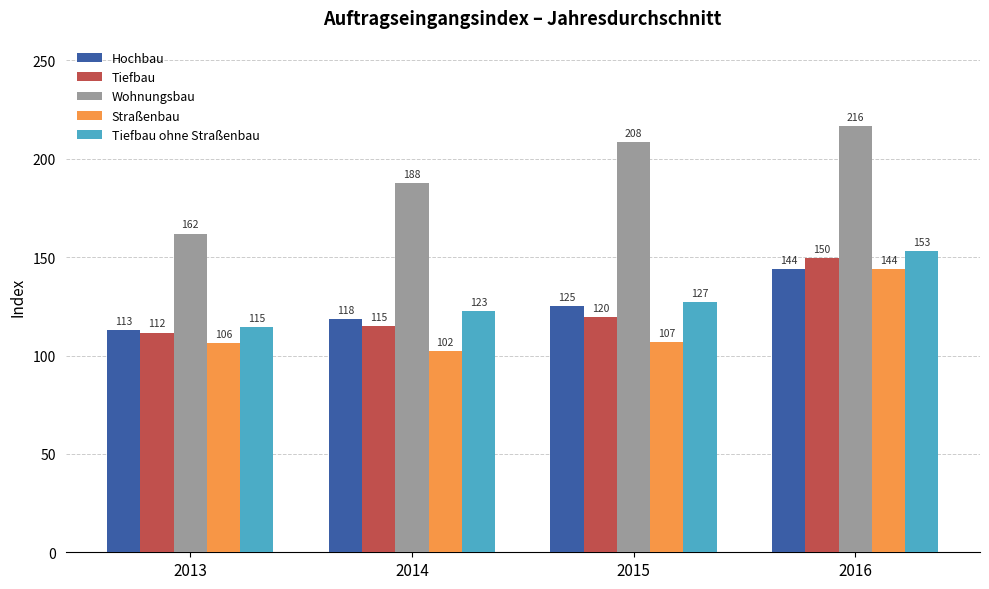

At which category is the sum across all series the highest?

2016